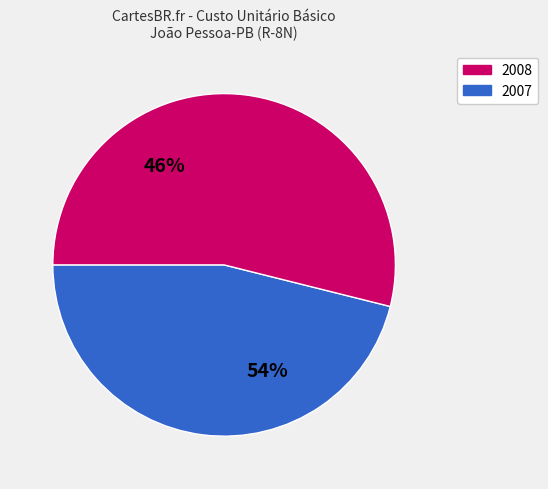

The AGO/2007 slice represents 1% of the pie. True or false?

False